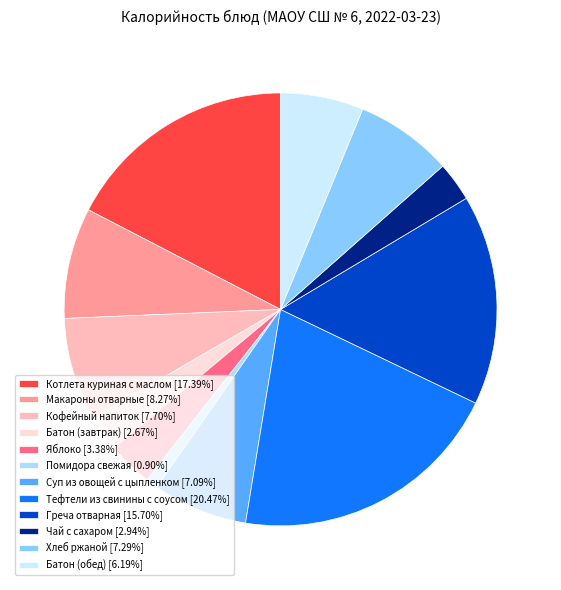

Count the number of slices in the pie.

12